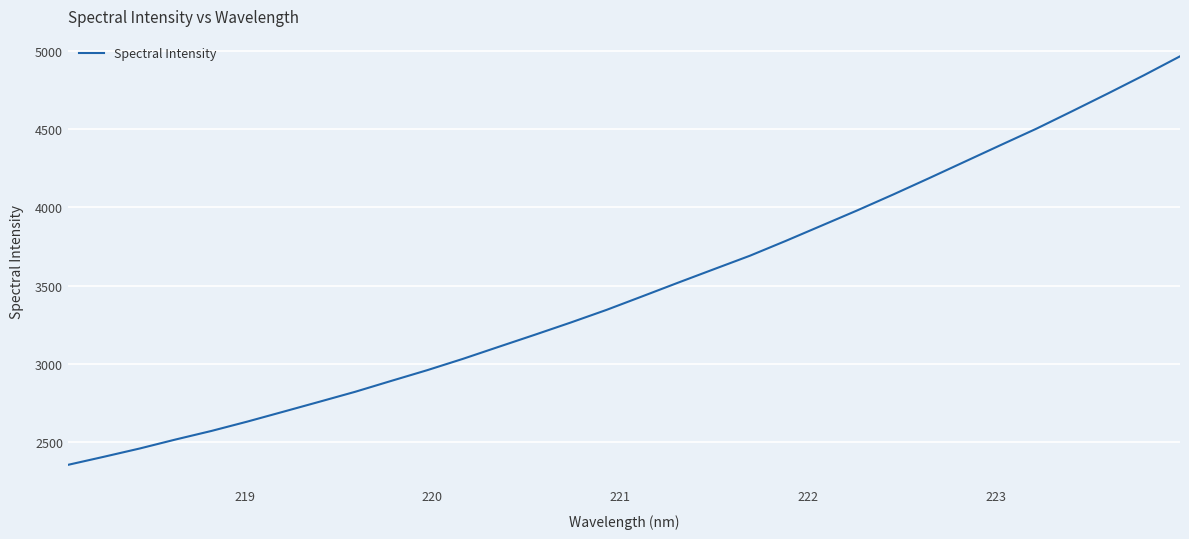

What is the minimum value shown in the chart?

2353.5